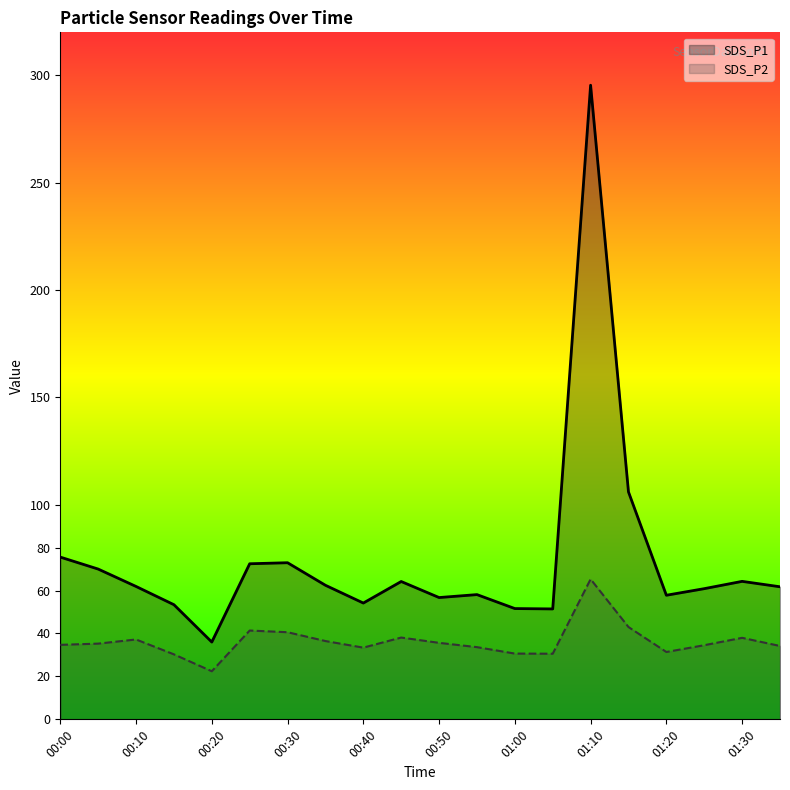

How many interior local valleys does the SDS_P1 series have?

5